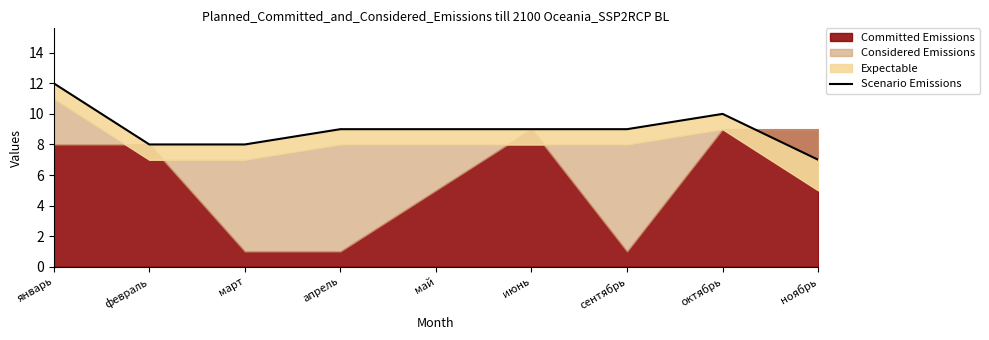

Reading left to right, extract all data points from this chart.

январь=12	февраль=8	март=8	апрель=9	май=9	июнь=9	сентябрь=9	октябрь=10	ноябрь=7